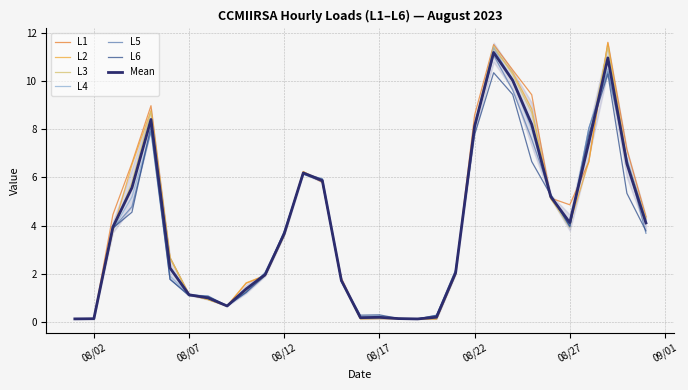

What is the greatest value displayed?

11.6